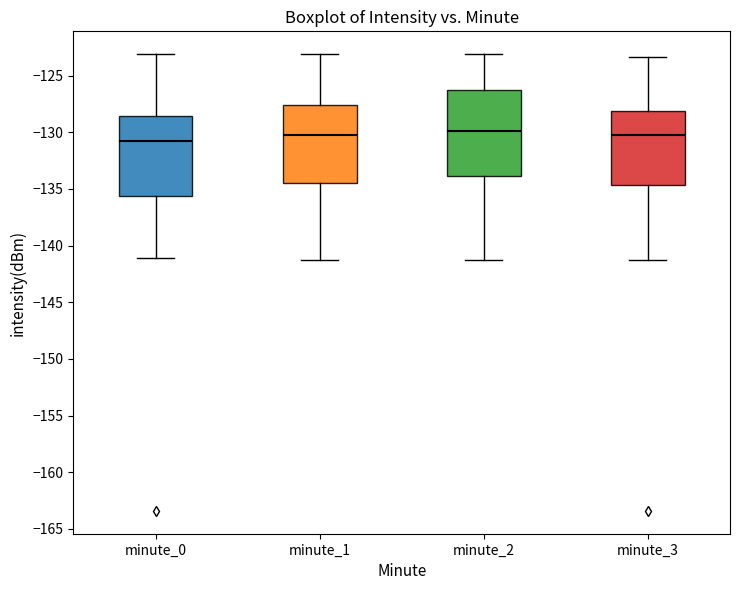

Reading left to right, transcribe this box plot: for each box, give where its median line is, the range the box spans, and where its two whiskers end, as read against the y-axis. The values are not printed on the chart, so give them approximately, as read against the axis.

minute_0: median -131.0, box -135.5 to -128.5, whiskers -141.0 to -123.0
minute_1: median -130.0, box -134.5 to -127.5, whiskers -141.5 to -123.0
minute_2: median -130.0, box -134.0 to -126.0, whiskers -141.5 to -123.0
minute_3: median -130.0, box -134.5 to -128.0, whiskers -141.5 to -123.5